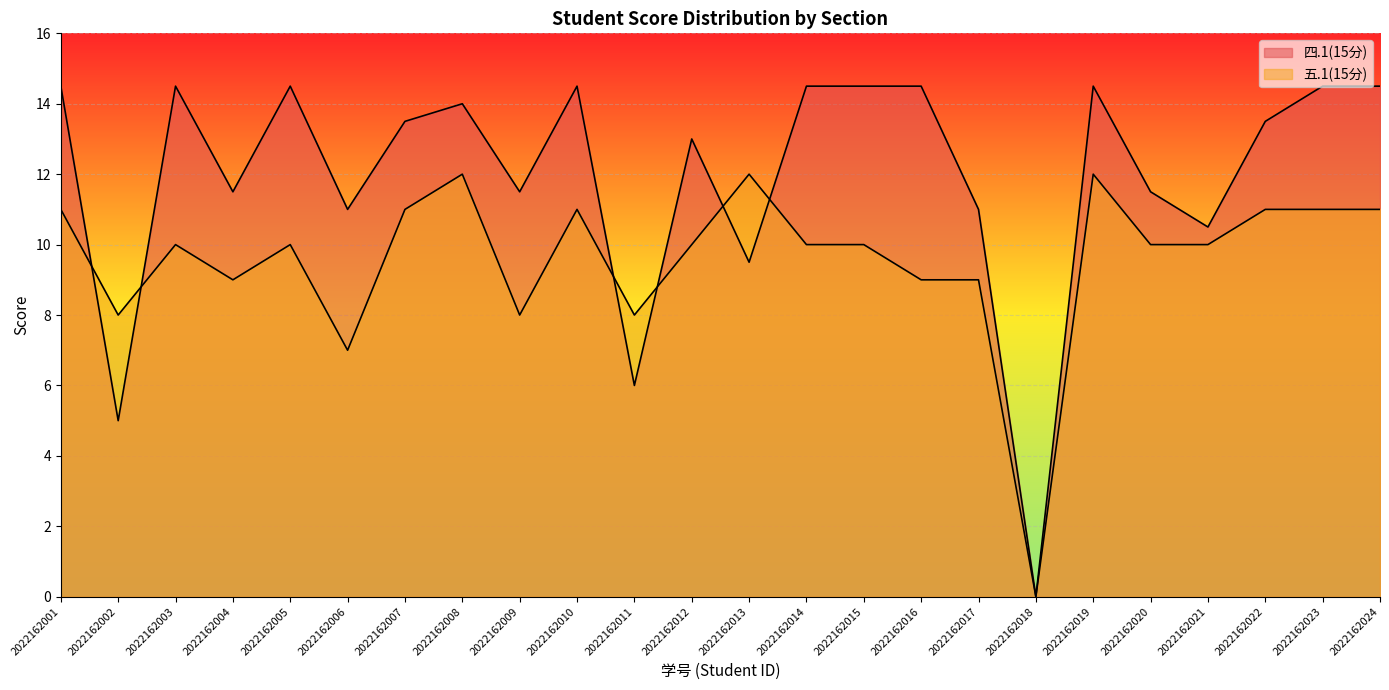

How many interior local peaks does the 五.1(15分) series have?

6